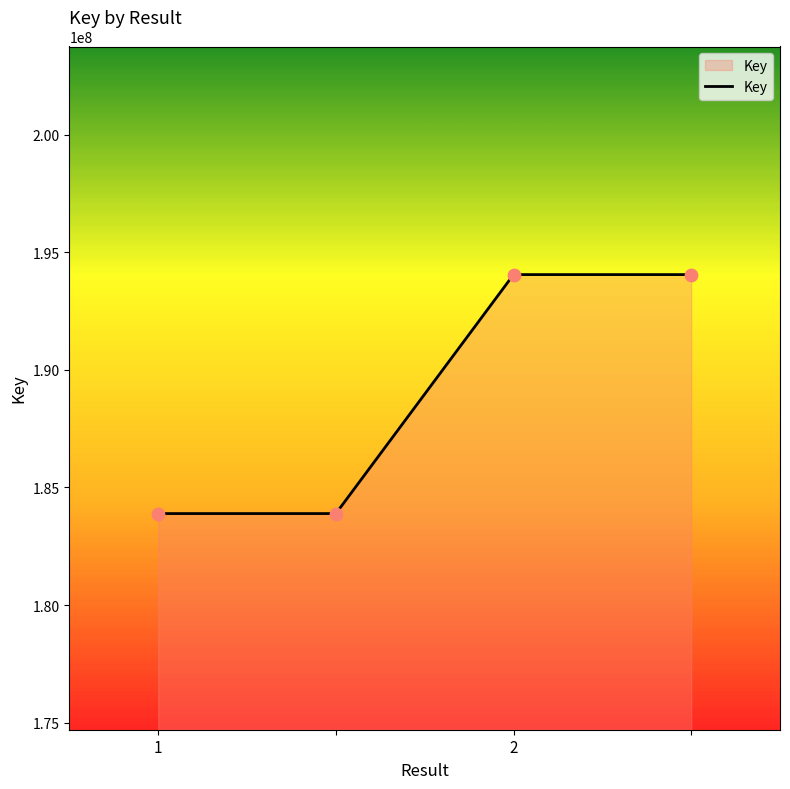

True or false: the data has more than 1 interior local peaks.

False